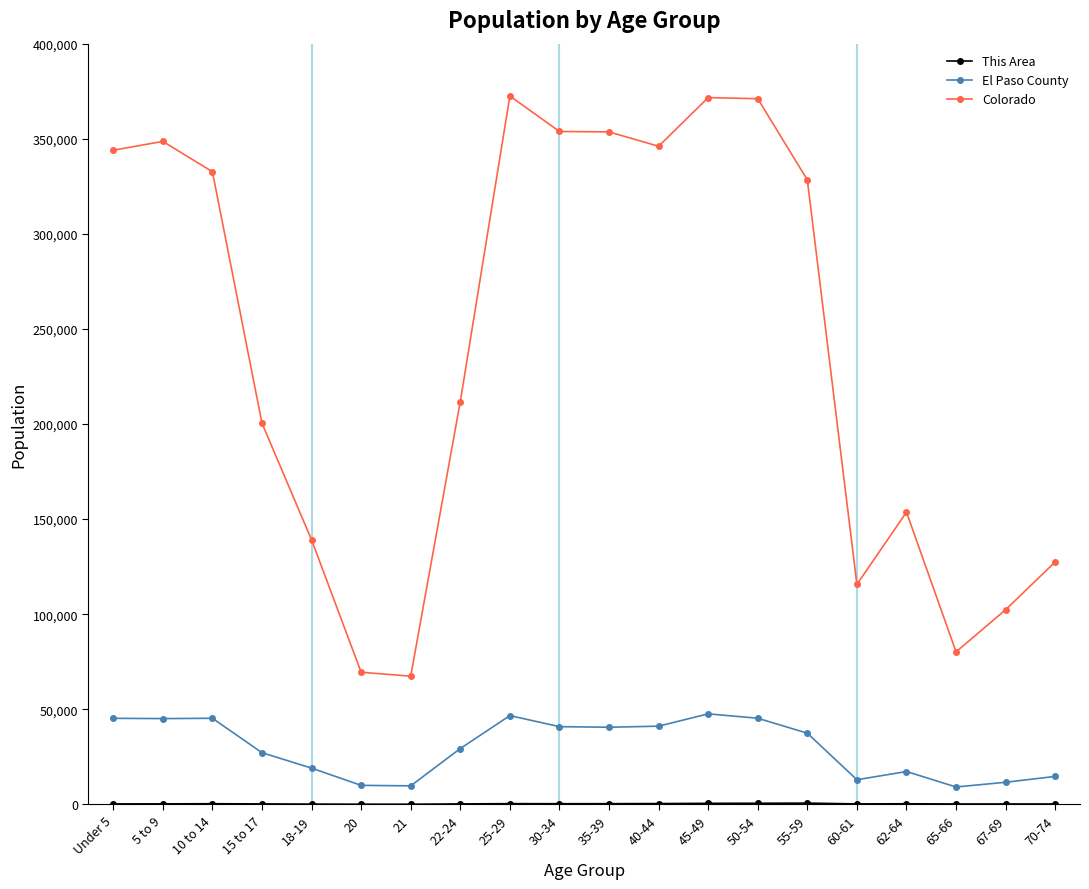

What is the smallest value displayed?

40